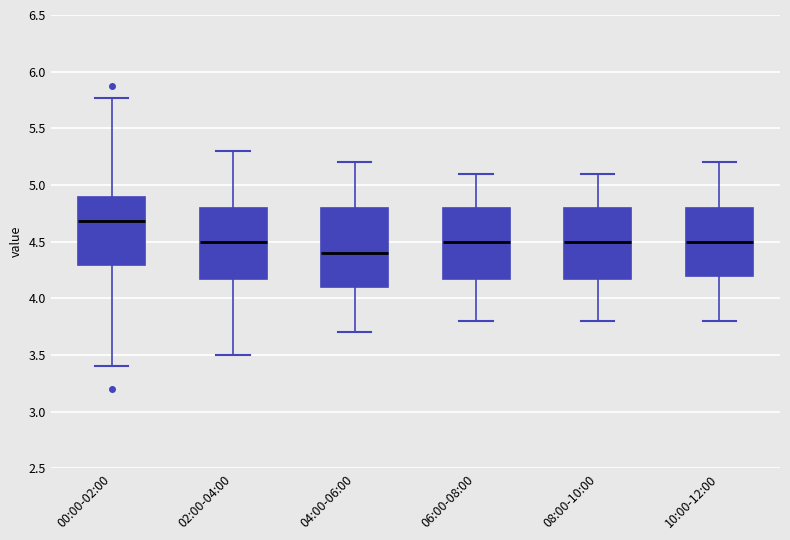

Reading left to right, transcribe this box plot: for each box, give where its median line is, the range the box spans, and where its two whiskers end, as read against the y-axis. The values are not printed on the chart, so give them approximately, as read against the axis.

00:00-02:00: median 4.70, box 4.30 to 4.90, whiskers 3.40 to 5.75
02:00-04:00: median 4.50, box 4.20 to 4.80, whiskers 3.50 to 5.30
04:00-06:00: median 4.40, box 4.10 to 4.80, whiskers 3.70 to 5.20
06:00-08:00: median 4.50, box 4.20 to 4.80, whiskers 3.80 to 5.10
08:00-10:00: median 4.50, box 4.20 to 4.80, whiskers 3.80 to 5.10
10:00-12:00: median 4.50, box 4.20 to 4.80, whiskers 3.80 to 5.20